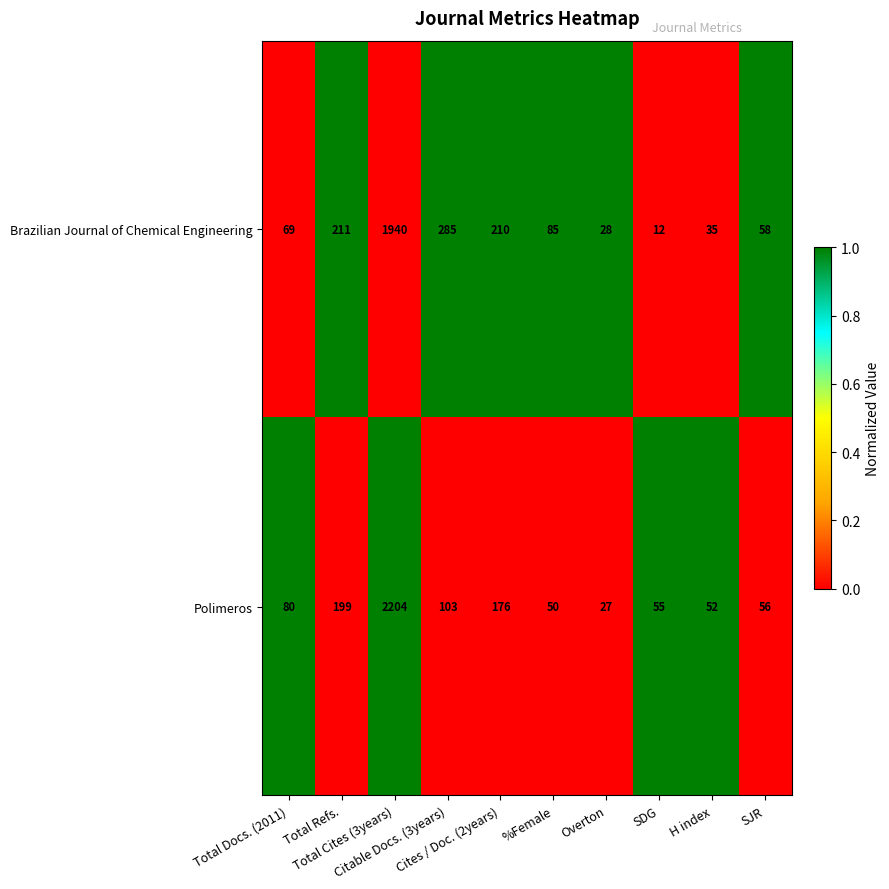

How many series are shown in this chart?

2